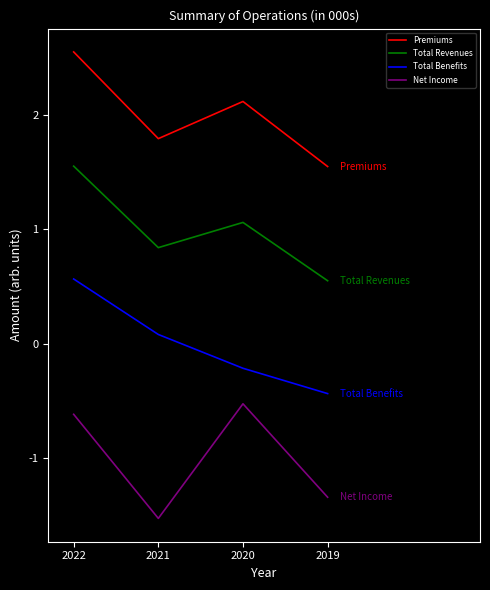

At which category is the sum across all series the highest?

2022